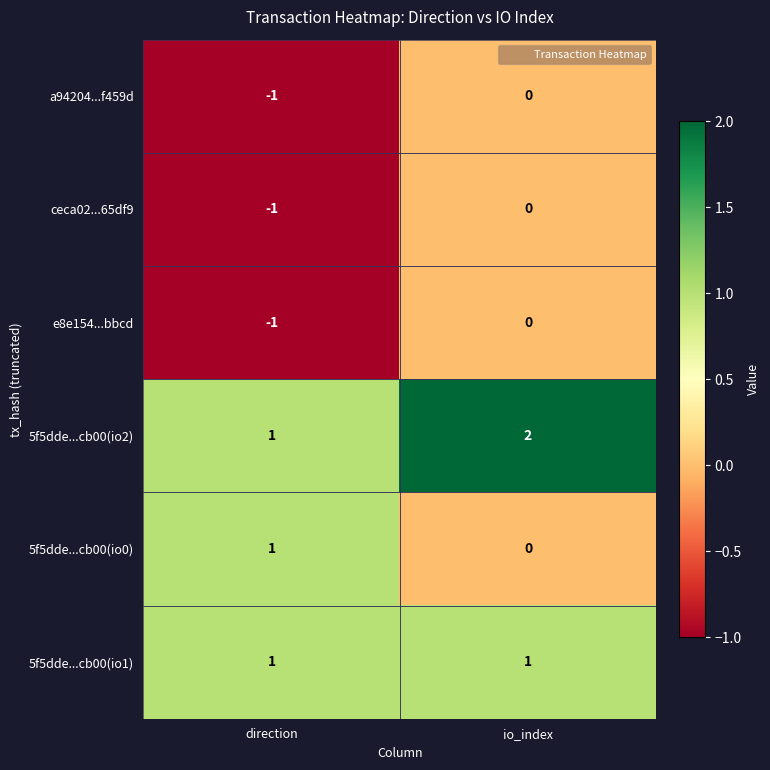

List the labels in order of ceca02...65df9 value, largest first.

io_index, direction